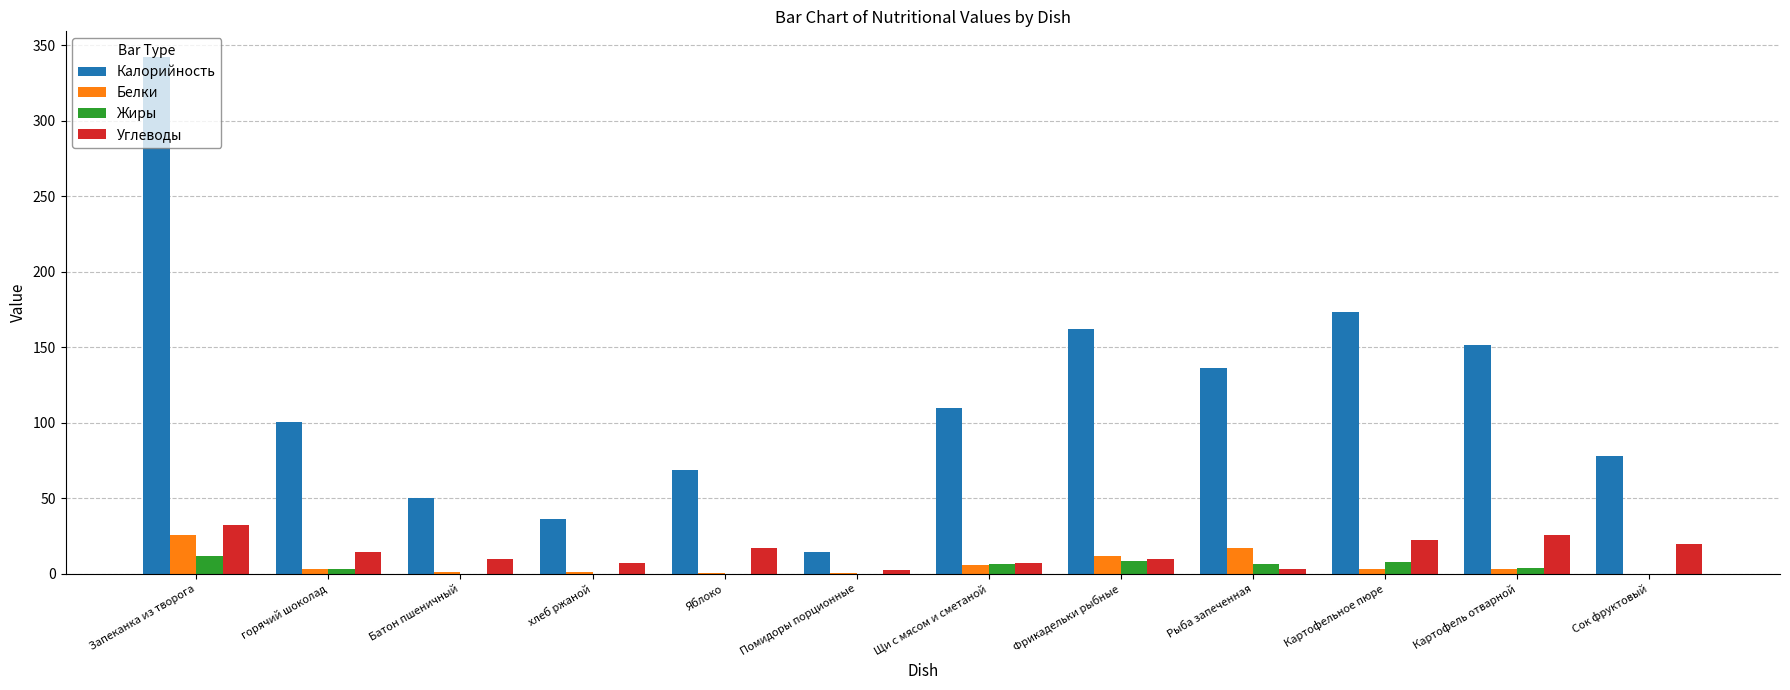

Which series has the largest total across all categories?

Калорийность